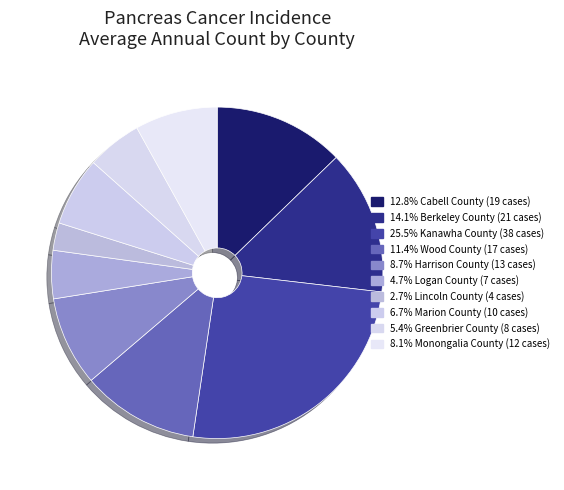

To the nearest percent, what is the average slice percentage?

10%